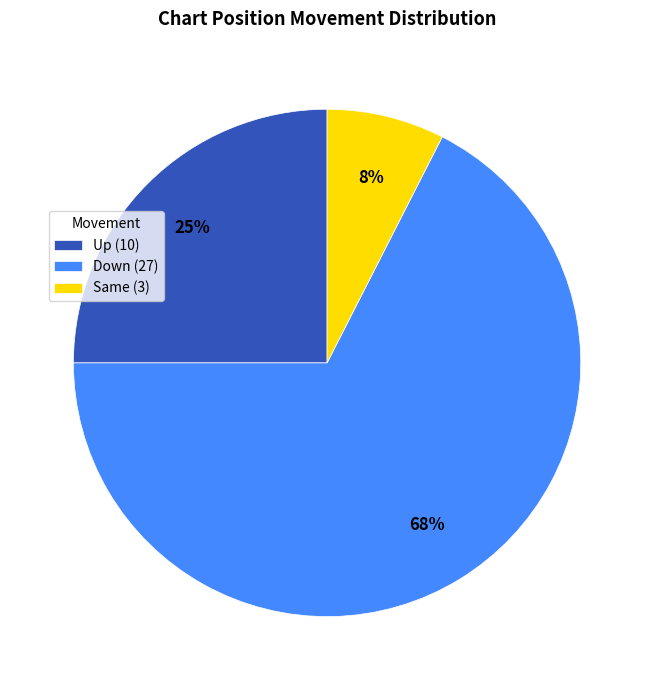

To the nearest percent, what is the average slice percentage?

33%